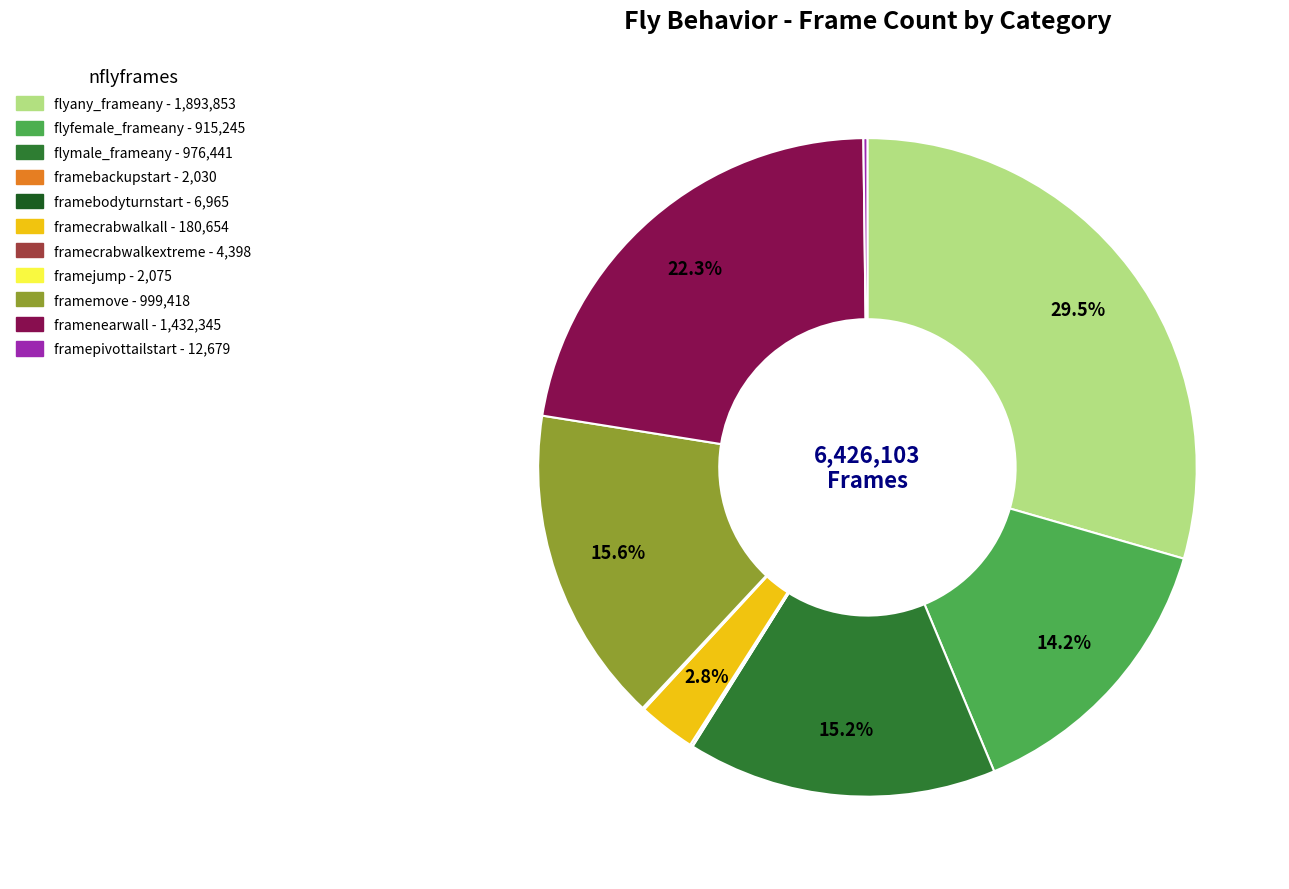

What is the largest slice in the pie chart?

flyany_frameany